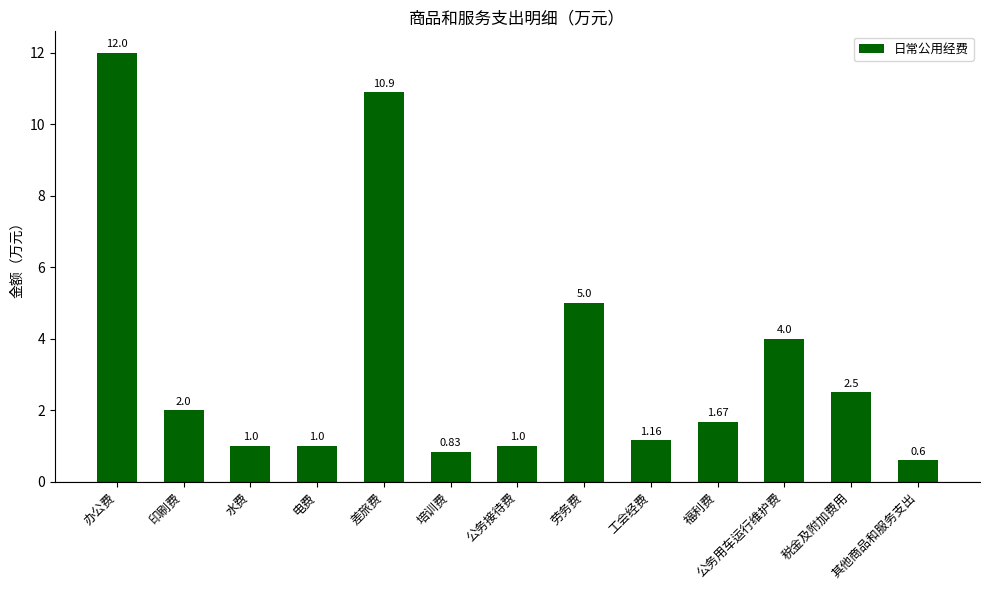

Which has a higher value, 差旅费 or 电费?

差旅费